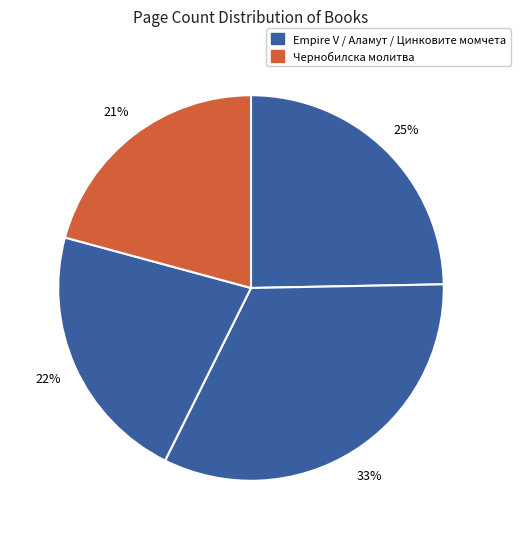

How many segments does this pie chart have?

4